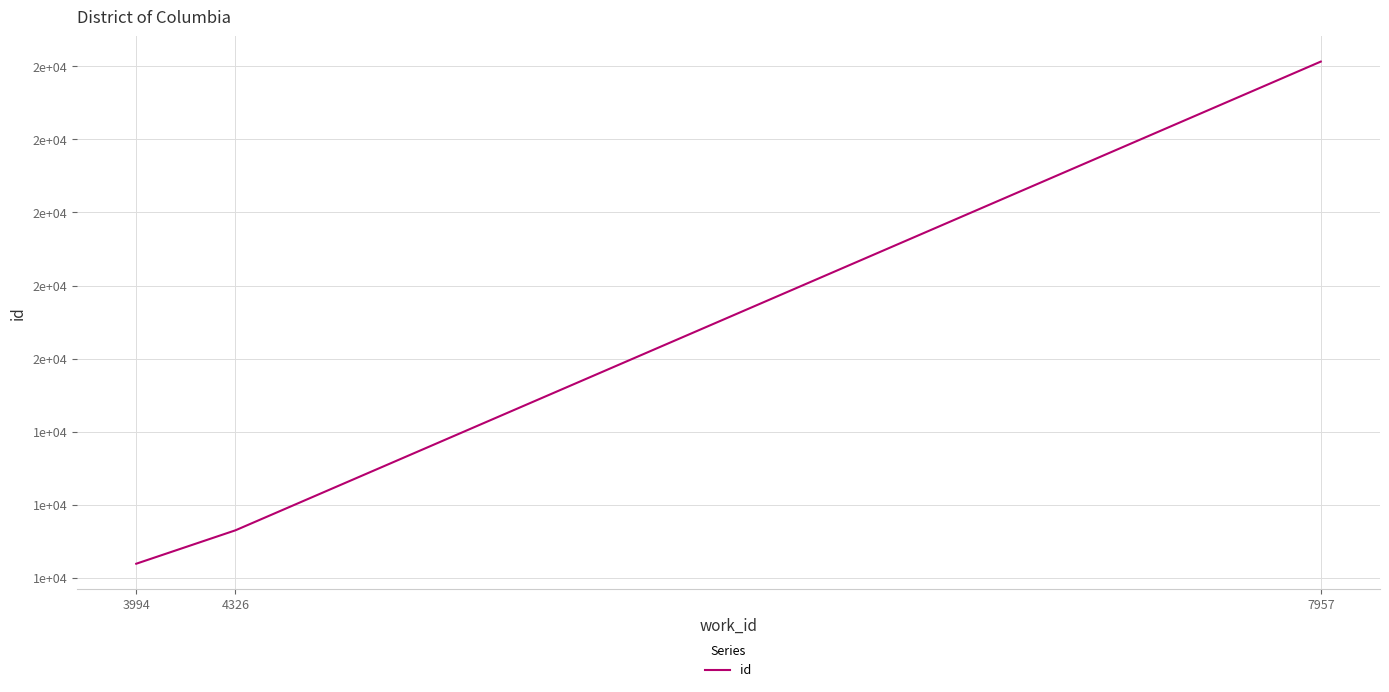

Does the chart have visible grid lines?

Yes